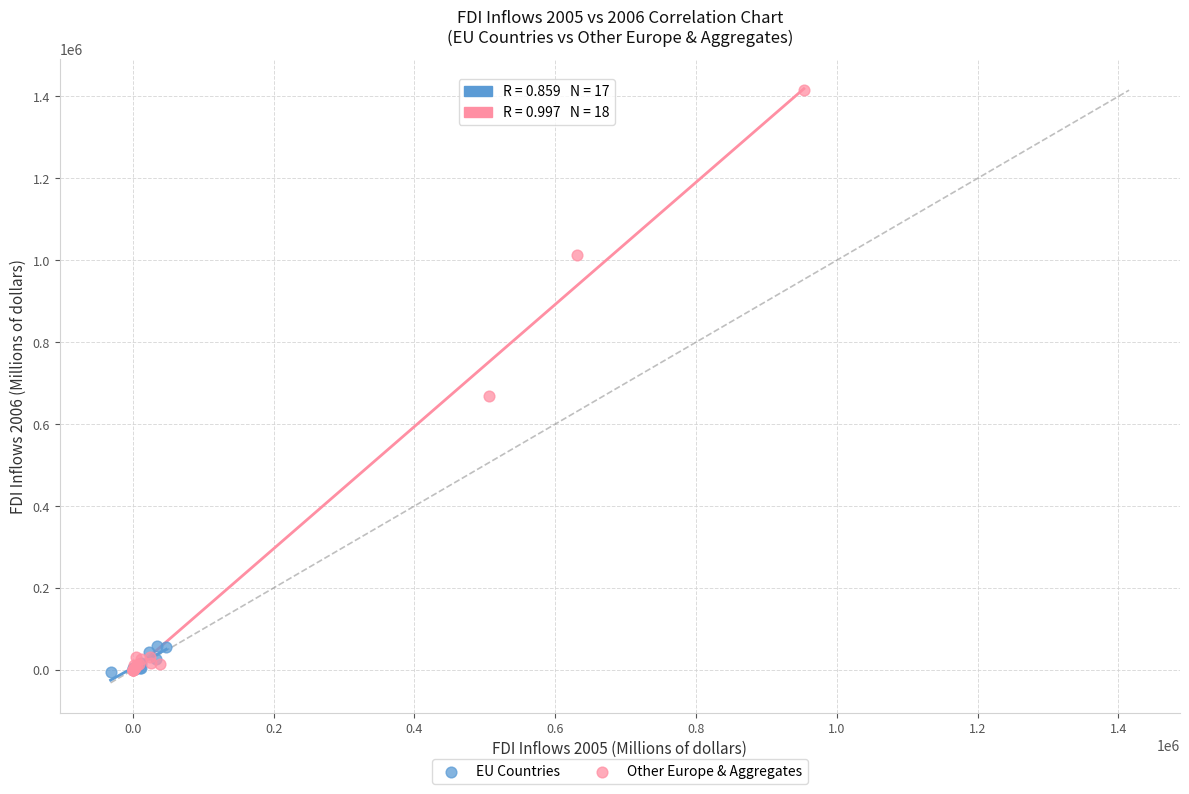

Which series has the largest Y range (max minus min)?

Other Europe & Aggregates